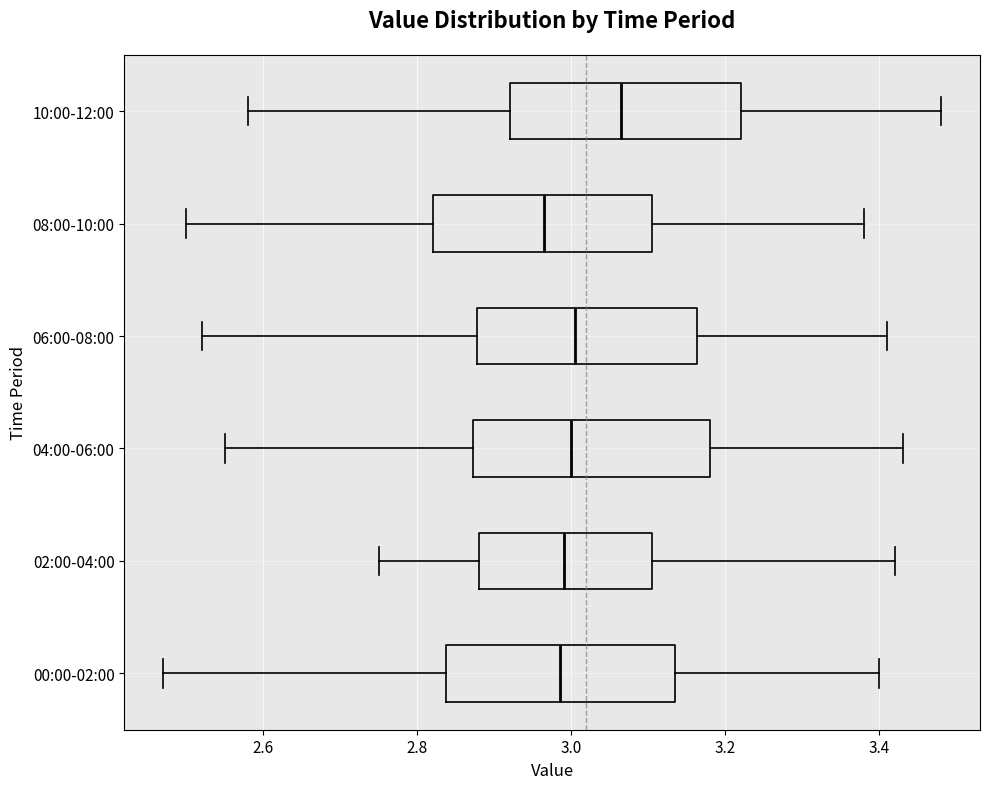

Where is the left edge of the box for 00:00-02:00 on the x-axis? The values are not printed on the chart, so give them approximately, as read against the axis.

2.84